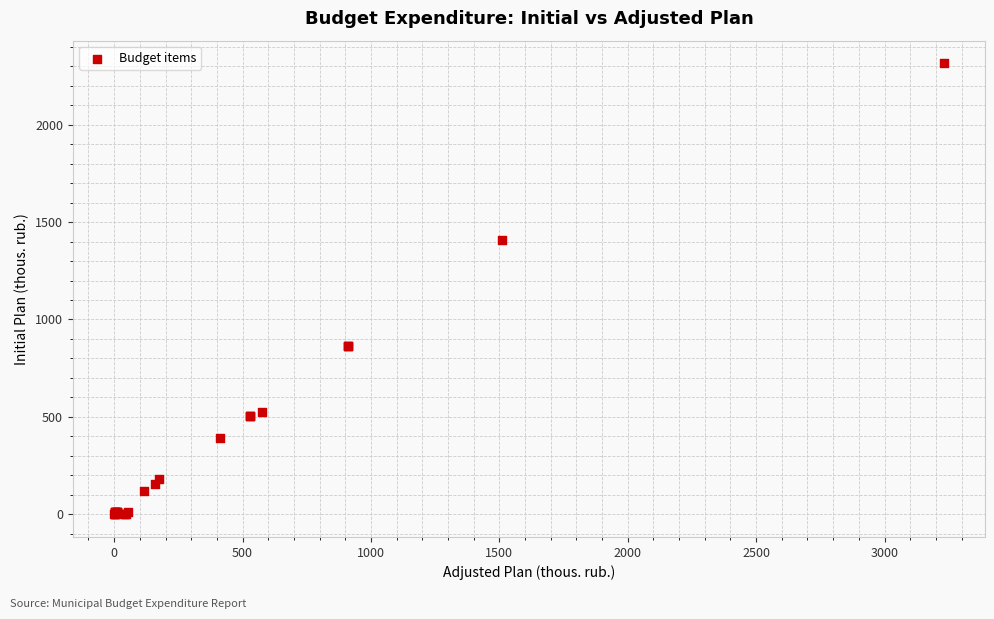

What Y value in the scatter plot is closest to 1157?

1405.4